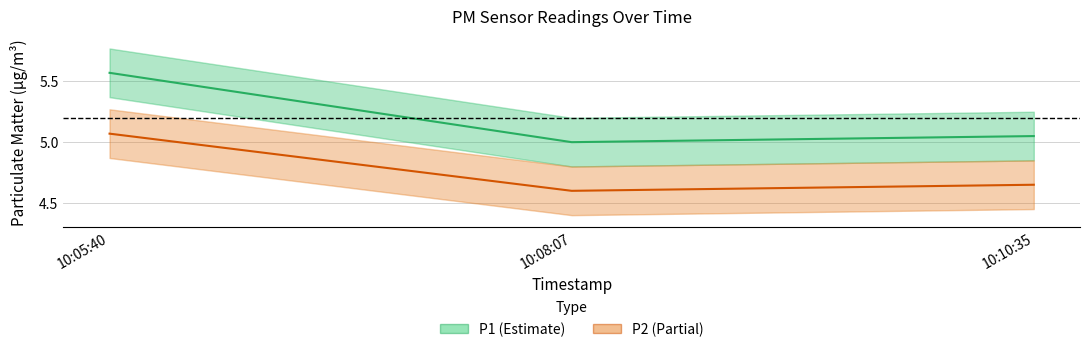

Rank the series by their maximum value, from lowest to highest.

P2 (Partial), P1 (Estimate)